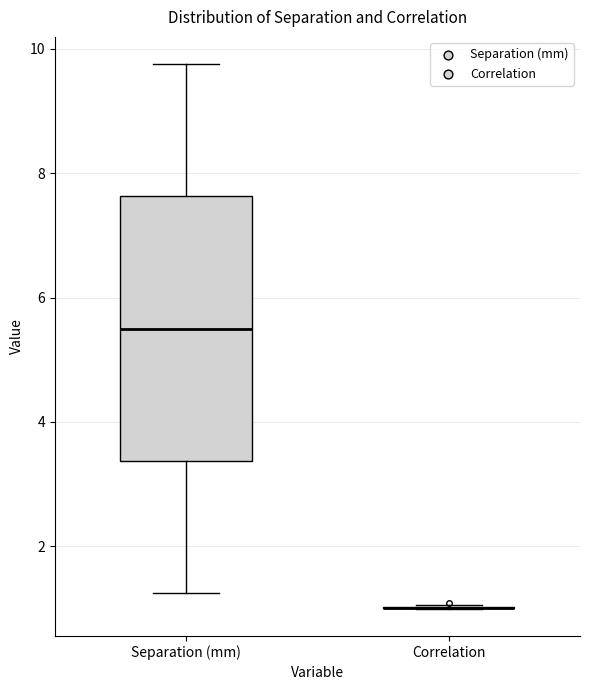

Reading left to right, read every box against the y-axis: the position of its median line, the range the box covers, and the ends of its whiskers. The values are not printed on the chart, so give them approximately, as read against the axis.

Separation (mm): median 5.6, box 3.4 to 7.6, whiskers 1.2 to 9.8
Correlation: box collapsed to a line at 1.0, whiskers 1.0 to 1.0